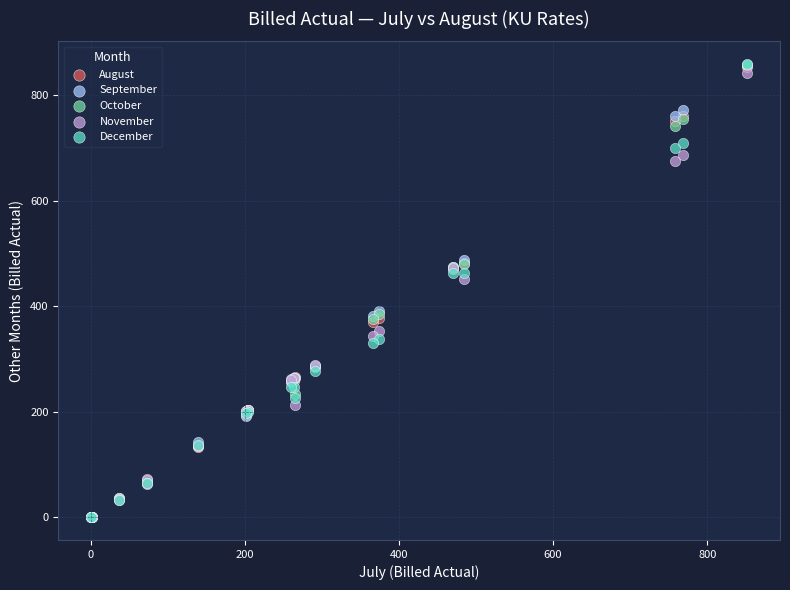

Across all series, what Y value is closest to 429?

450.9